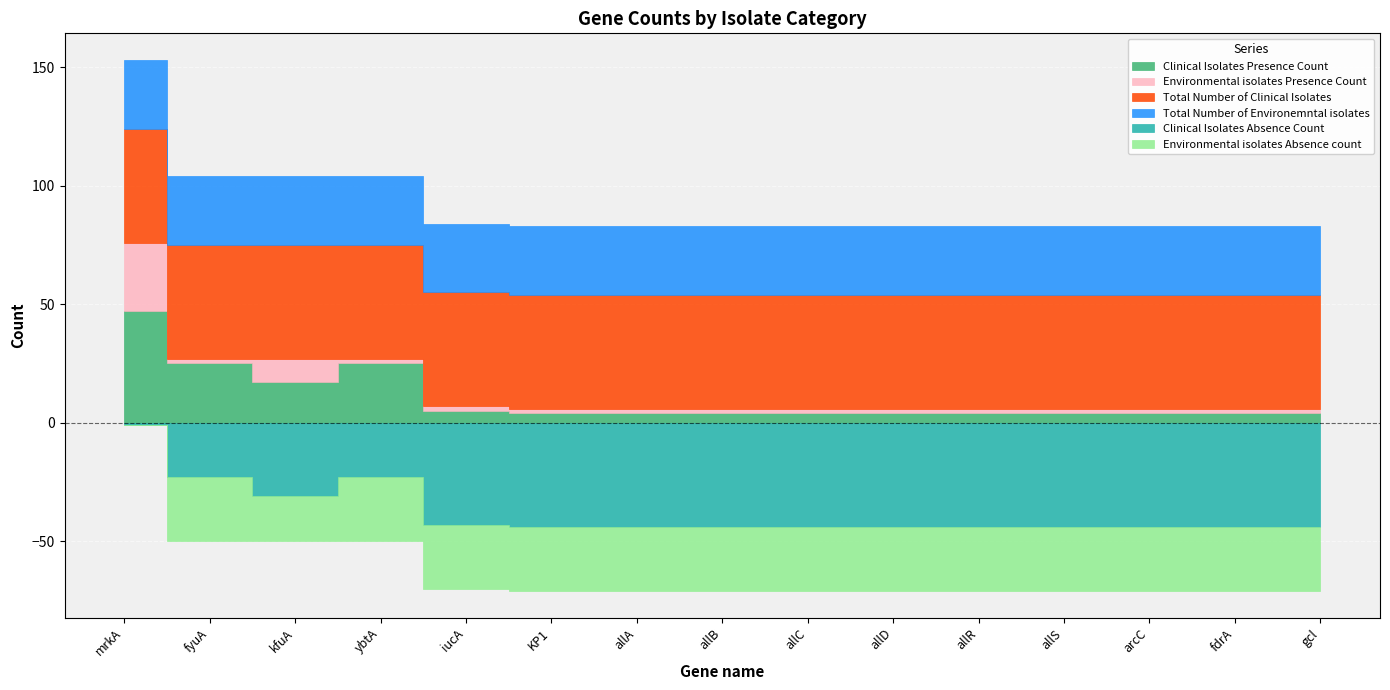

True or false: Total Number of Clinical Isolates and Environmental isolates Absence count cross at least once.

False